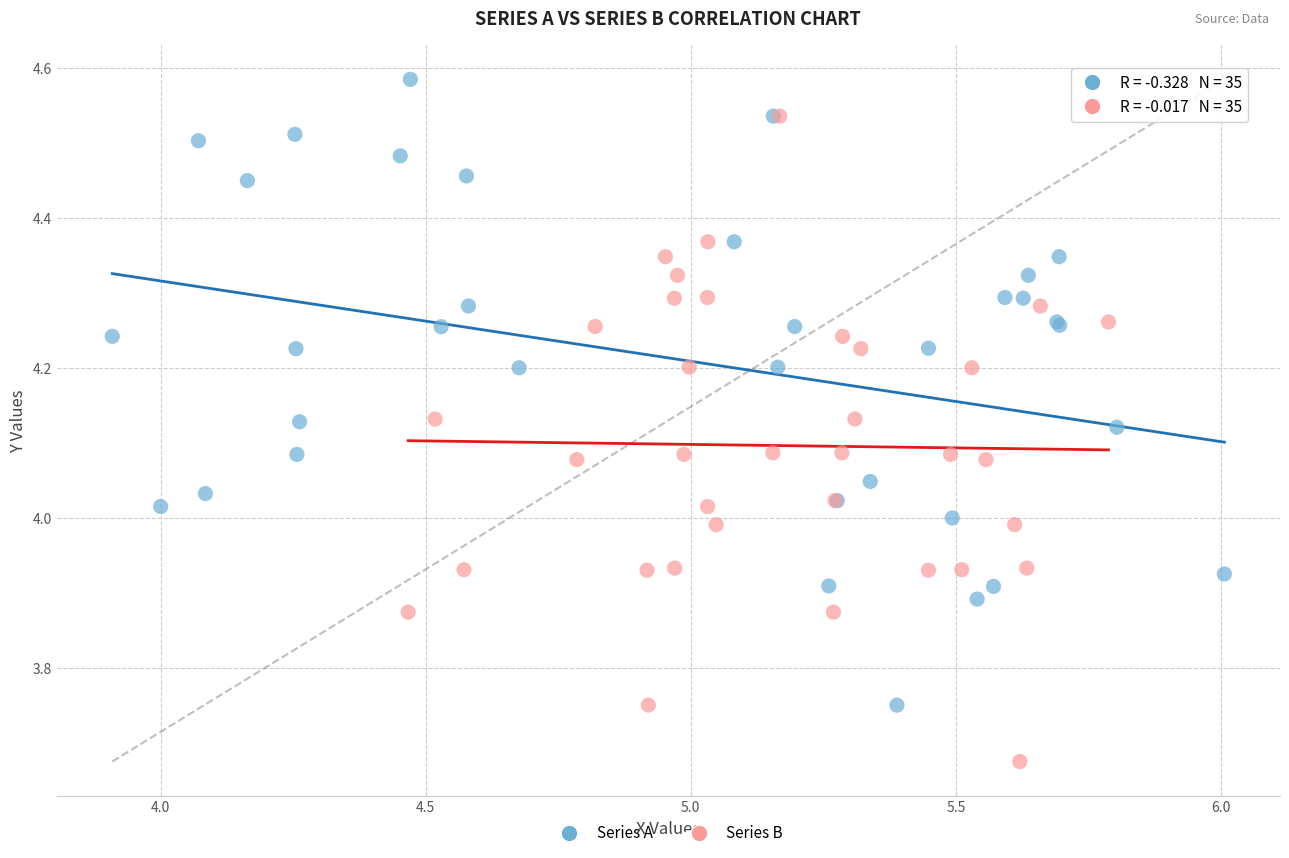

Which series contains the lowest Y value?

Series B